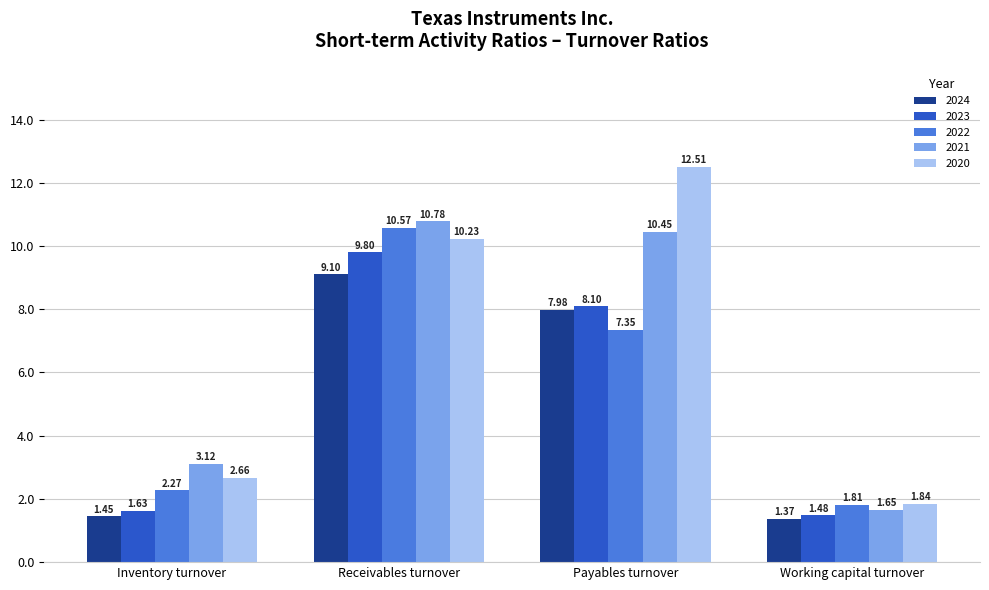

What is the average value of the 2024 series?

5.0